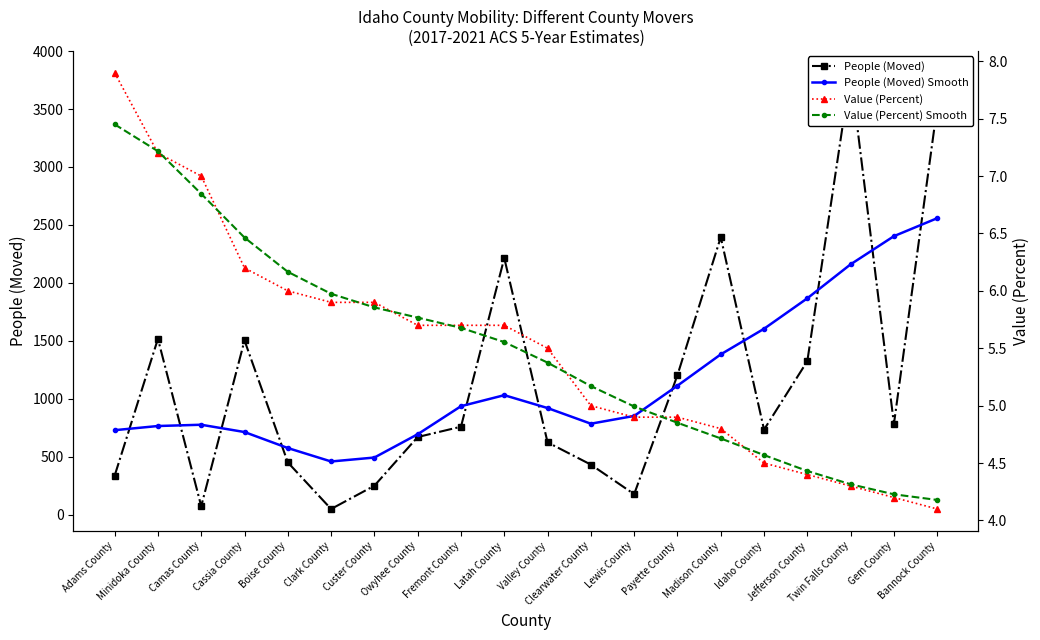

Read the People (Moved) Smooth value at Lewis County.

852